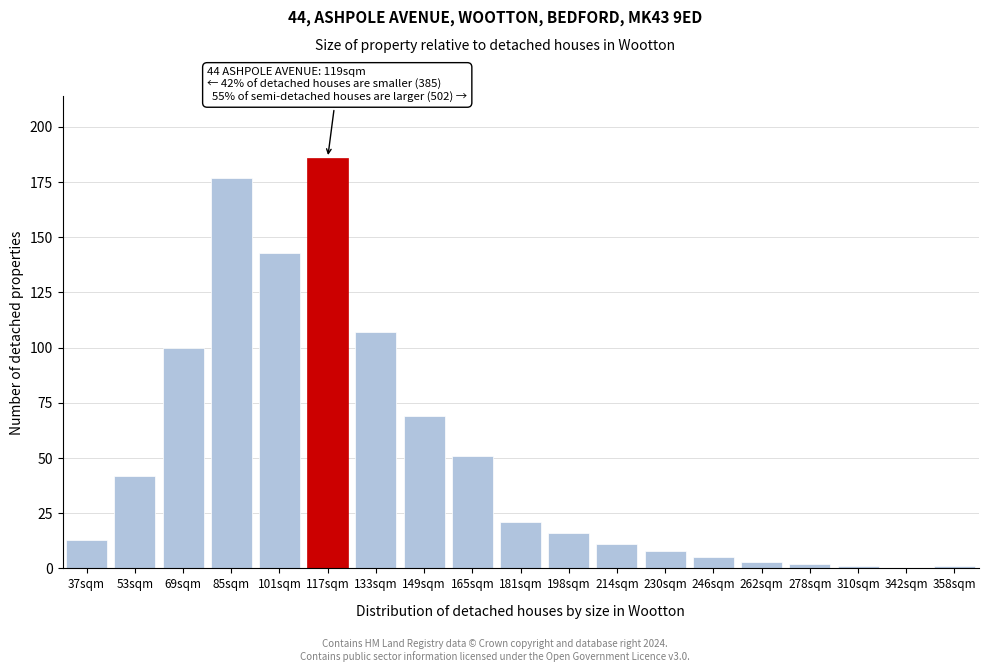

Reading left to right, transcribe all the data shown in this chart.

37sqm=13	53sqm=42	69sqm=100	85sqm=177	101sqm=143	117sqm=186	133sqm=107	149sqm=69	165sqm=51	181sqm=21	198sqm=16	214sqm=11	230sqm=8	246sqm=5	262sqm=3	278sqm=2	310sqm=1	342sqm=0	358sqm=1